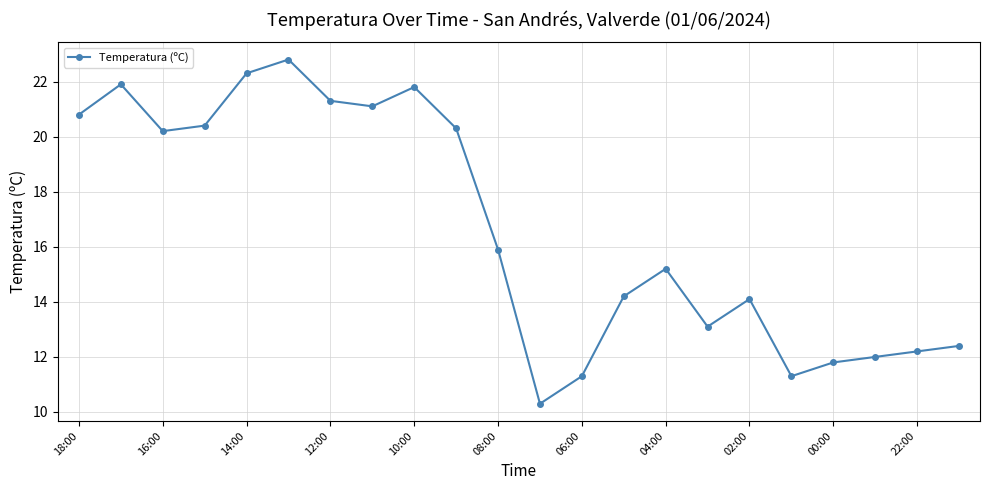

What is the average value?

16.7